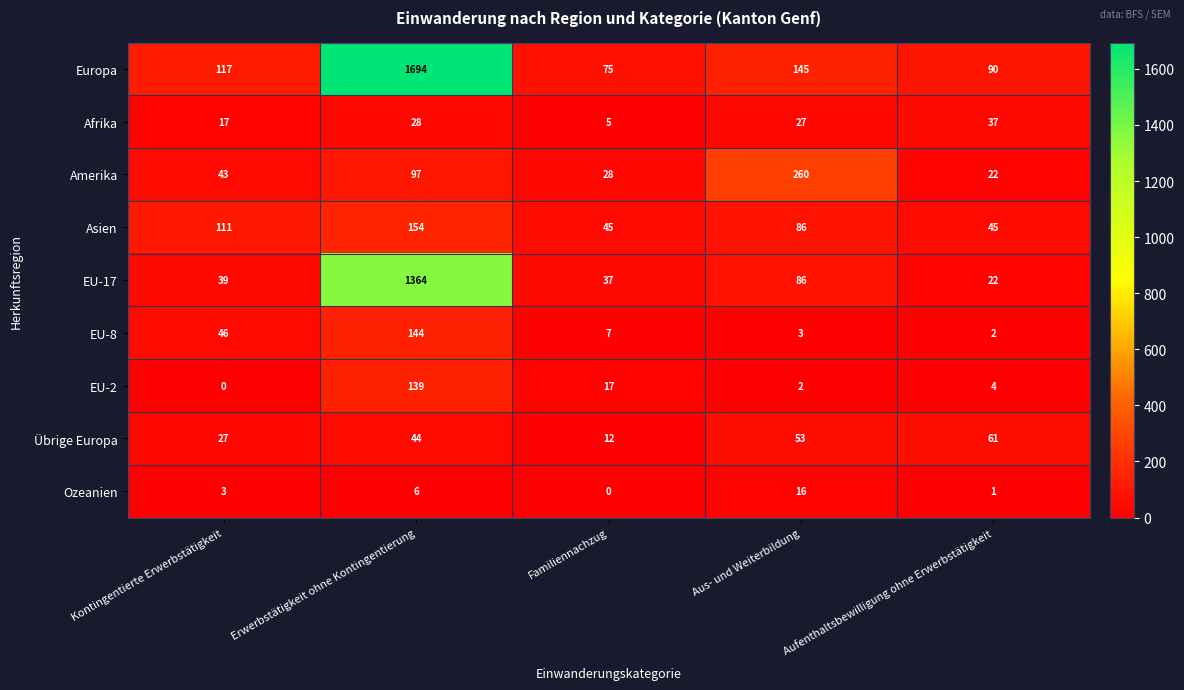

List the series in order of their peak value, lowest first.

Ozeanien, Afrika, Übrige Europa, EU-2, EU-8, Asien, Amerika, EU-17, Europa